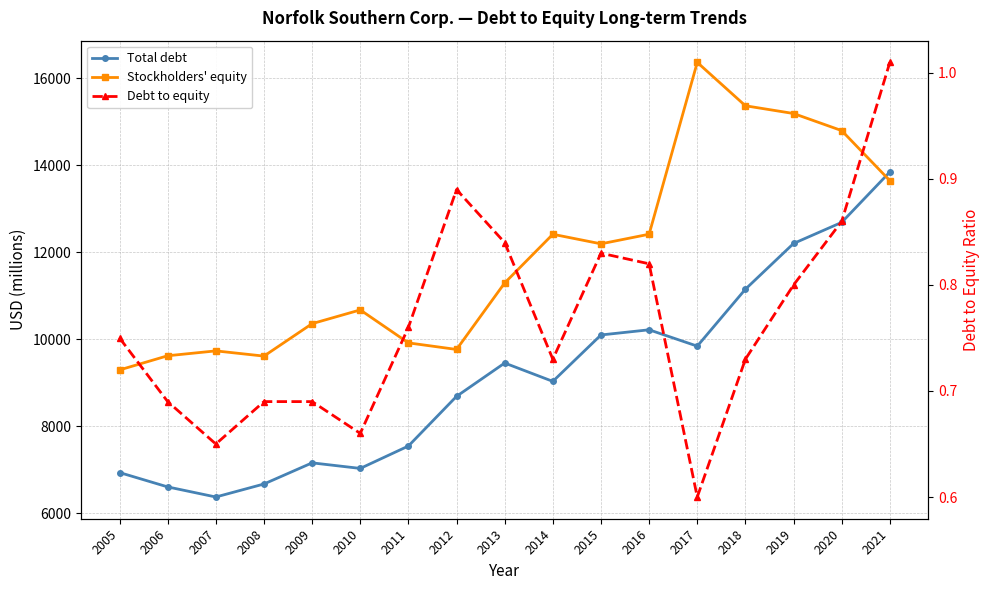

What is the total value across all series at 2008?

16274.7